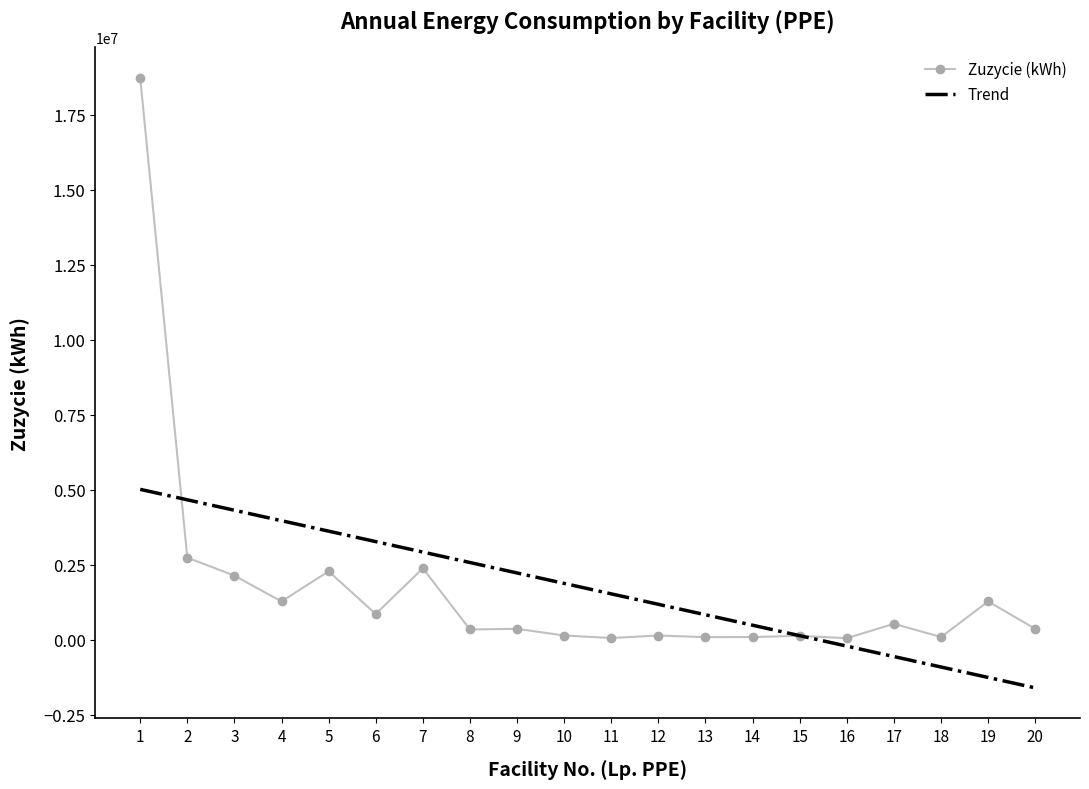

At which label is the value closest to 9395226?

2